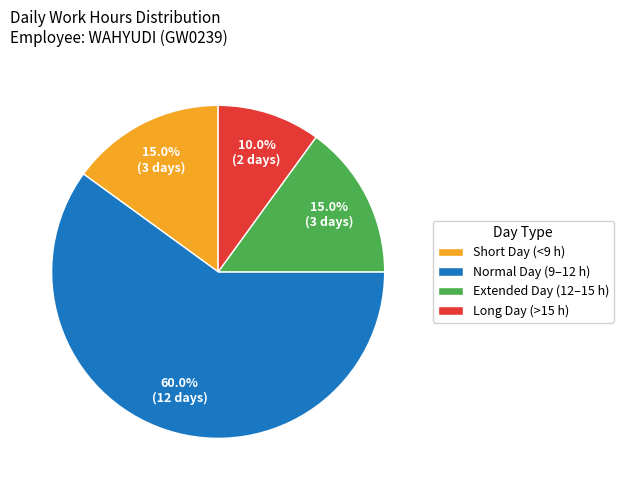

How many slices are in this pie chart?

4